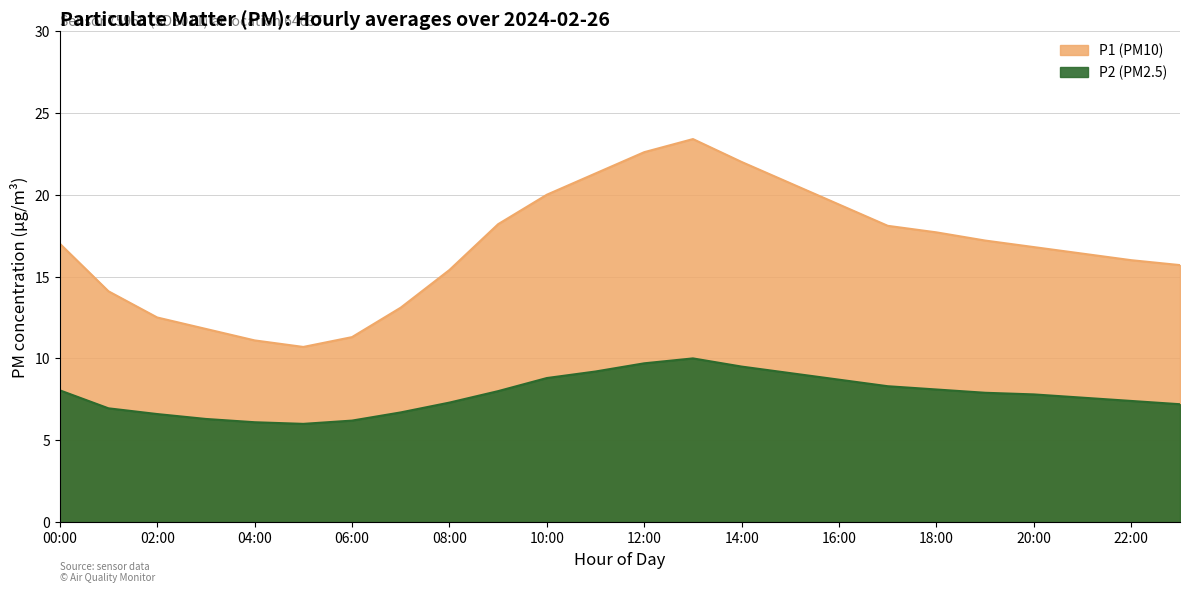

Rank the categories by P1 value from lowest to highest.

05:00, 04:00, 06:00, 03:00, 02:00, 07:00, 01:00, 08:00, 23:00, 22:00, 21:00, 20:00, 00:00, 19:00, 18:00, 17:00, 09:00, 16:00, 10:00, 15:00, 11:00, 14:00, 12:00, 13:00